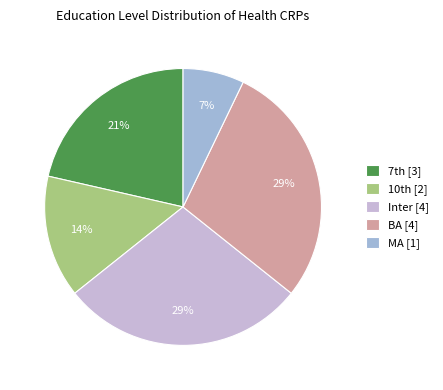

What is the ratio of the value at Inter to the value at MA?

4.0